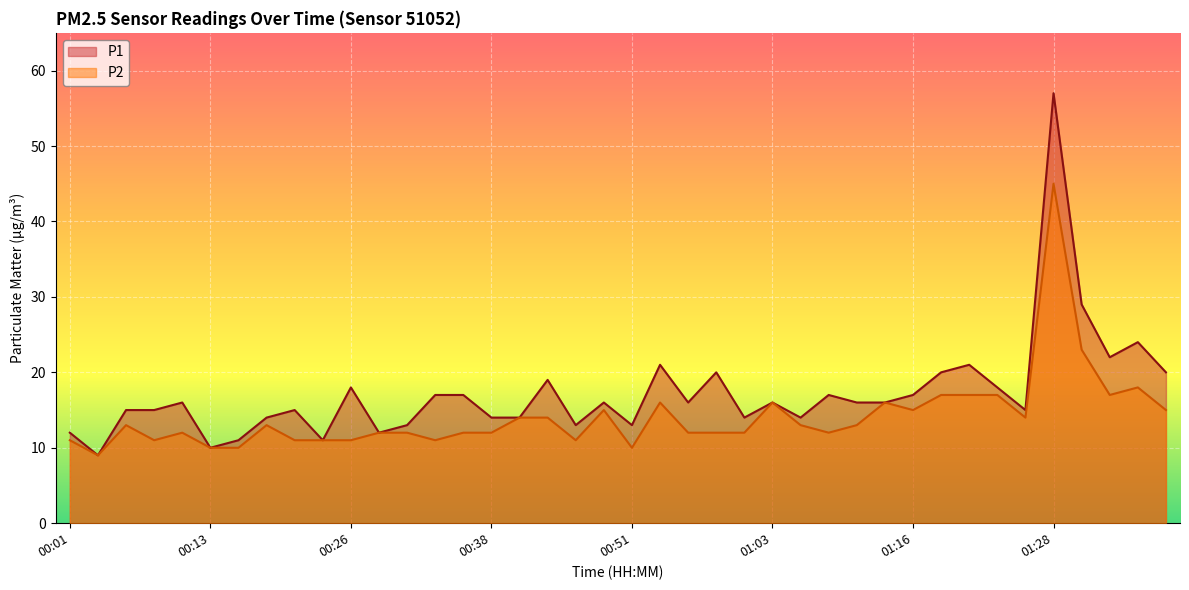

Reading left to right, extract all data points from this chart.

P1: 12	9	15	15	16	10	11	14	15	11	18	12	13	17	17	14	14	19	13	16	13	21	16	20	14	16	14	17	16	16	17	20	21	18	15	57	29	22	24	20
P2: 11	9	13	11	12	10	10	13	11	11	11	12	12	11	12	12	14	14	11	15	10	16	12	12	12	16	13	12	13	16	15	17	17	17	14	45	23	17	18	15